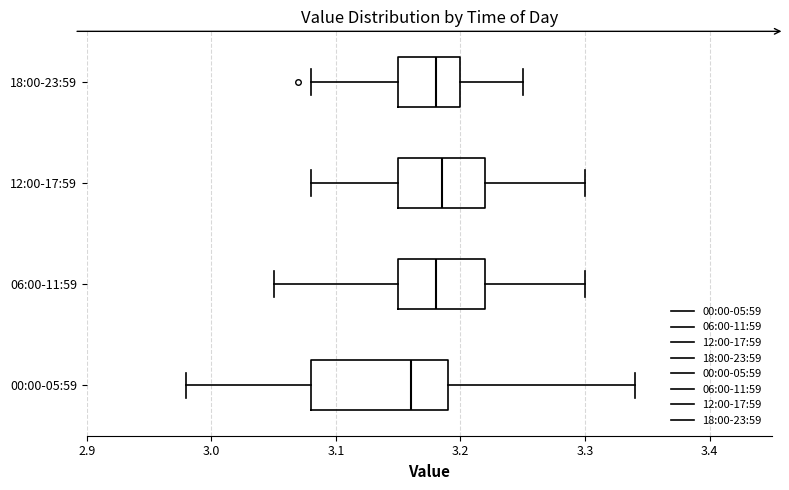

Which box is the widest, from its left edge to its right edge?

00:00-05:59